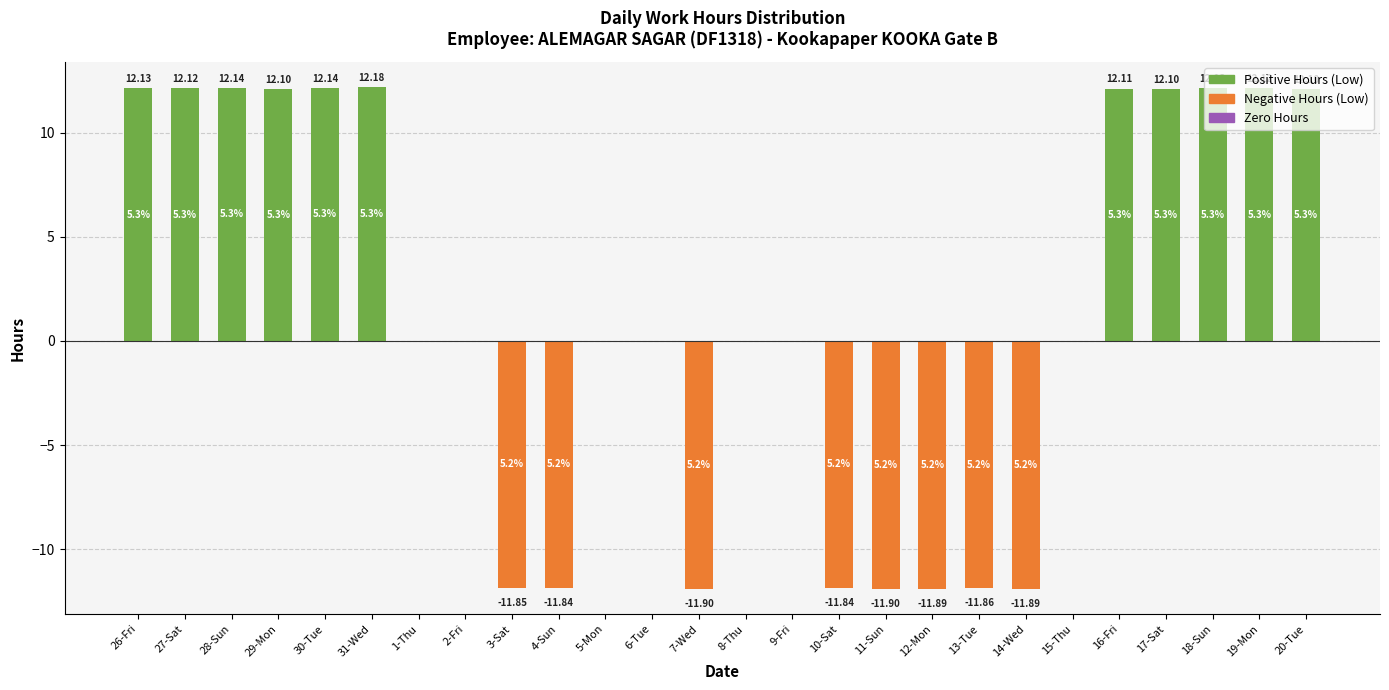

The value at 10-Sat is -8.0. True or false?

False